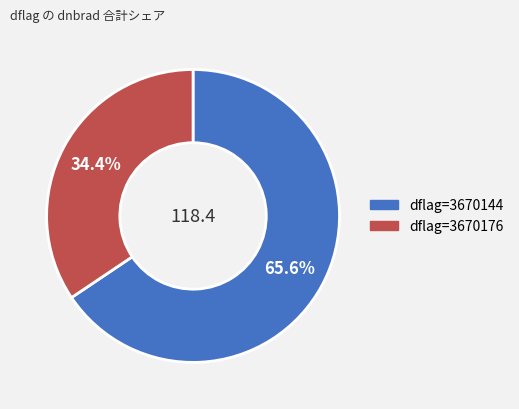

Is there a majority slice in this chart?

Yes